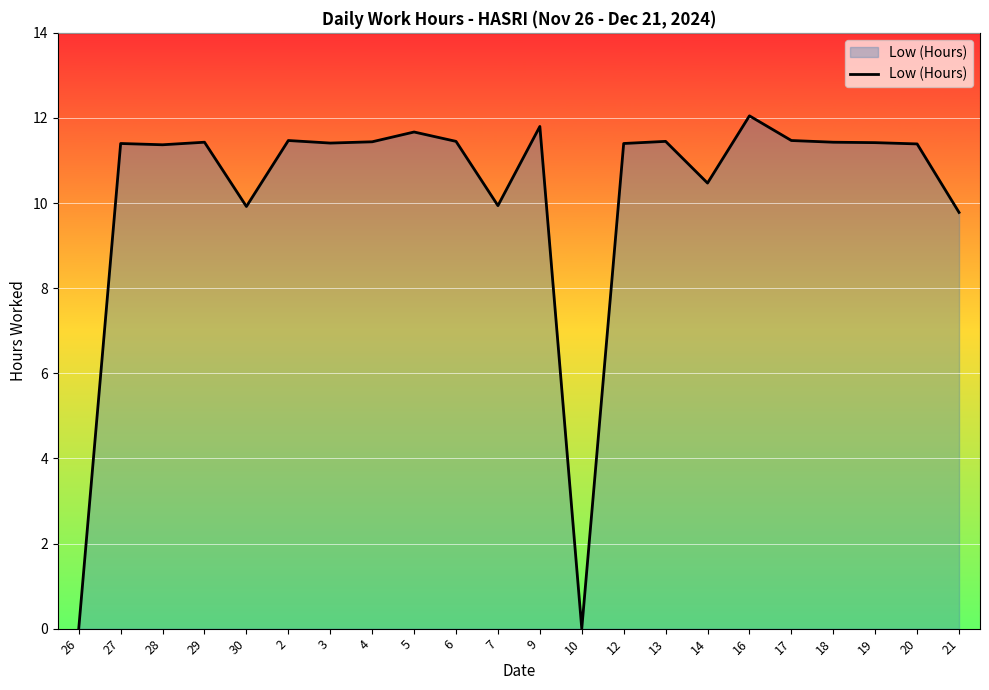

The chart shows a value of 9.8 at 21. True or false?

True